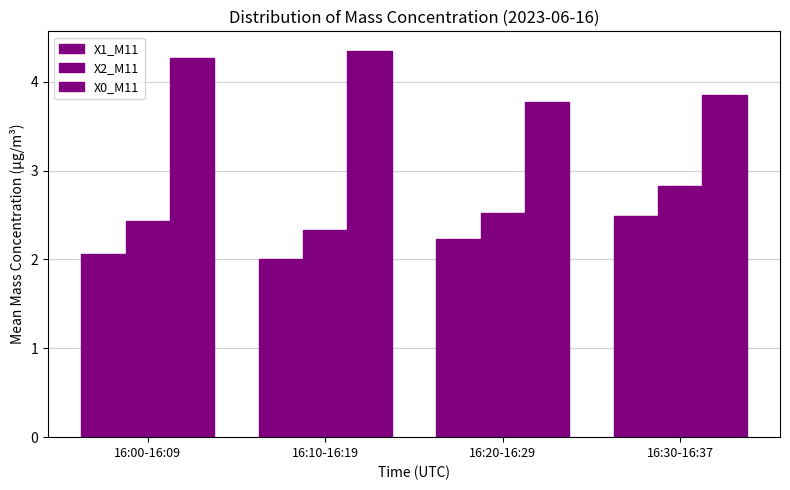

What is the label of the 2nd bar from the left?

16:10-16:19